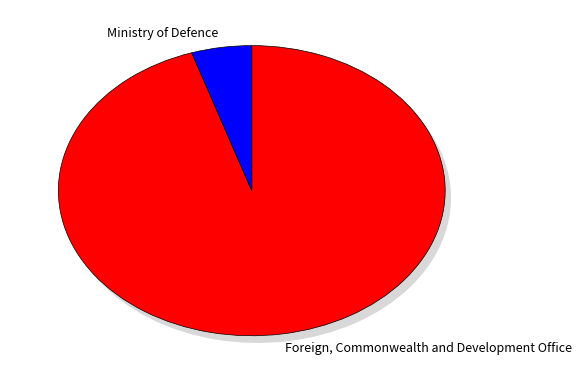

To the nearest percent, what percentage of the pie is Foreign, Commonwealth and Development Office?

95%